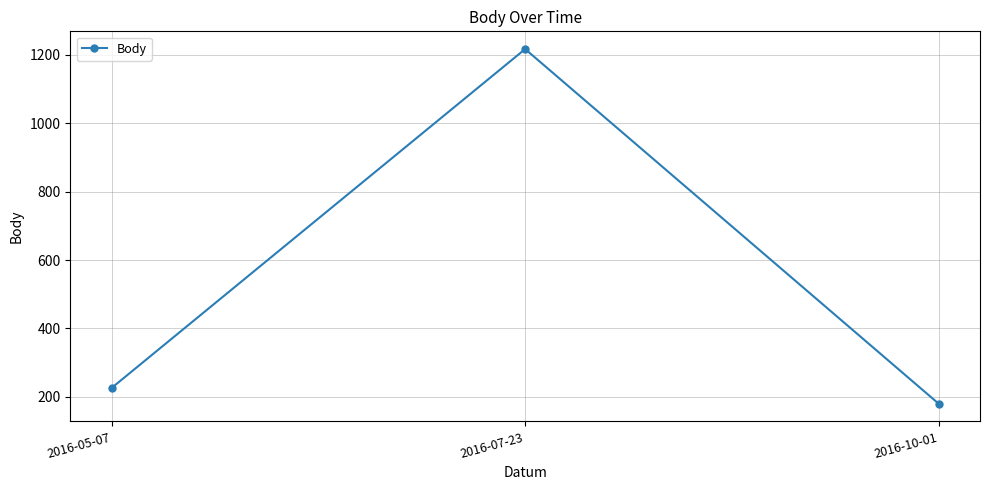

Reading right to left, transcribe all the data shown in this chart.

180	1217	226